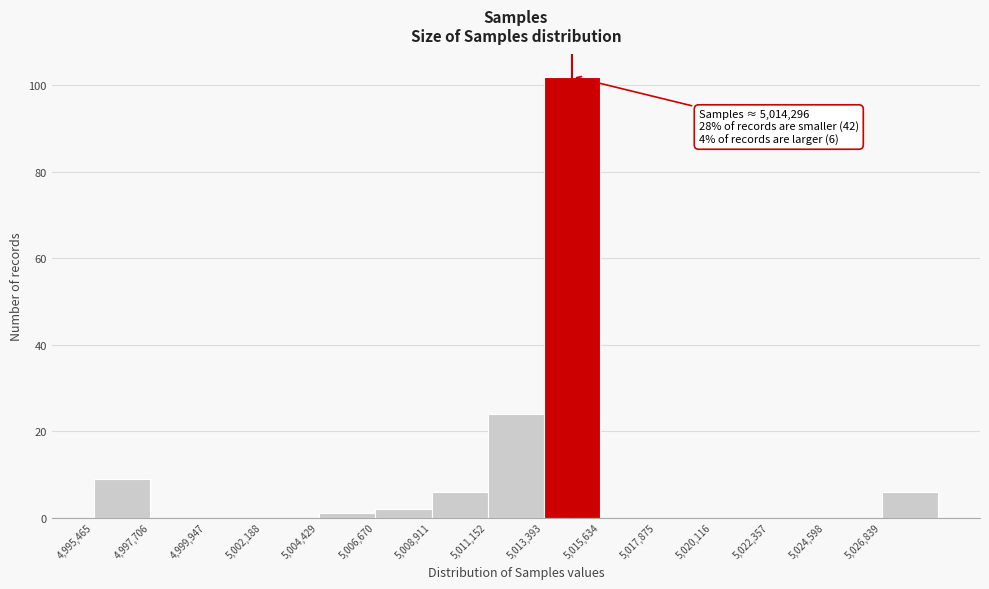

Which range on the x-axis has the tallest bar?

5013500 to 5015500